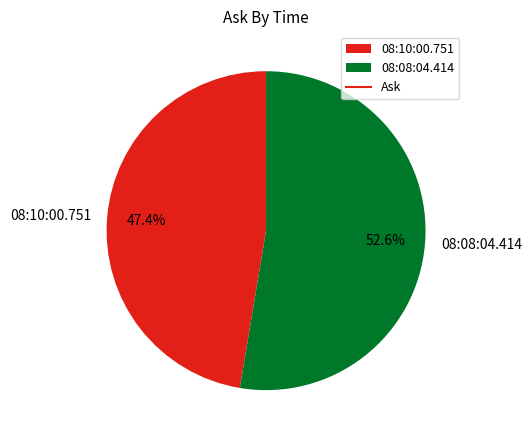

To the nearest percent, what portion does 08:10:00.751 represent?

47%